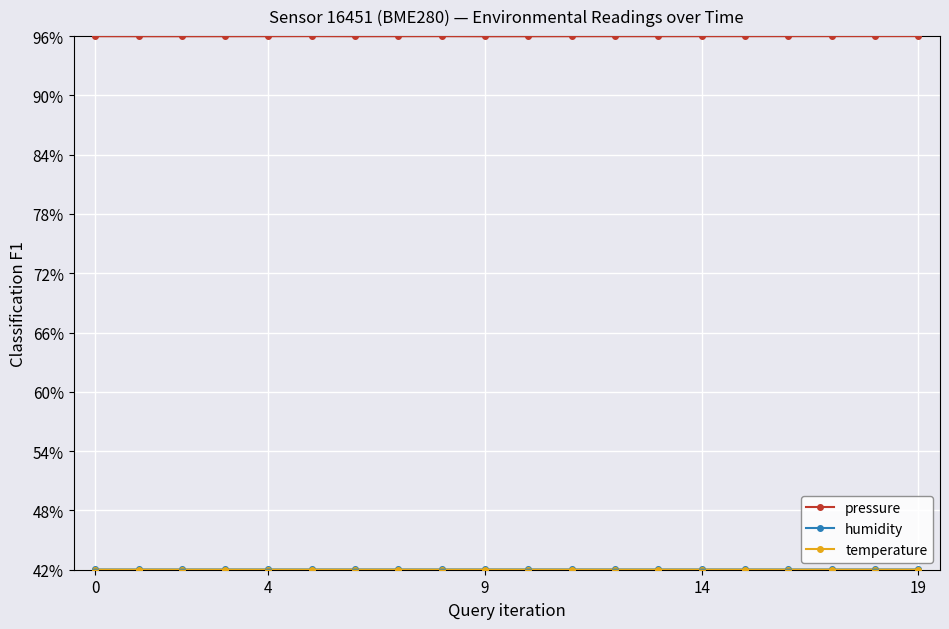

Which category has the lowest value in the temperature series?

19